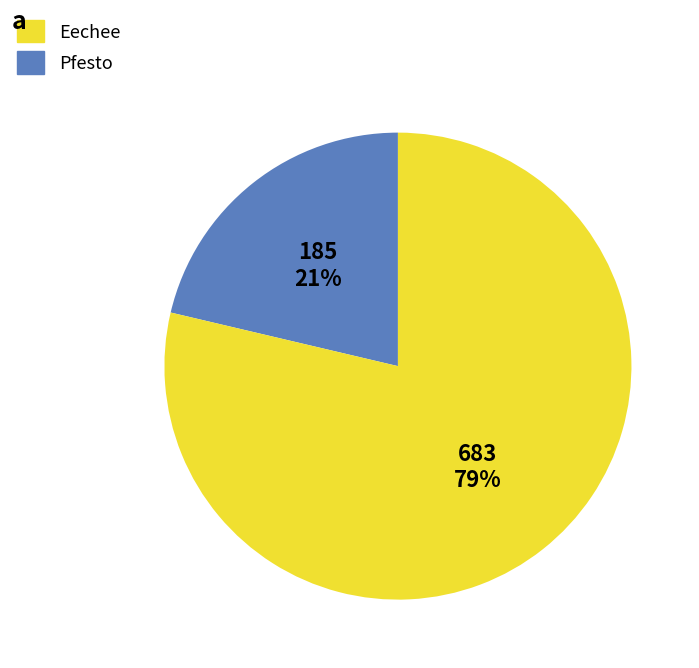

To the nearest percent, what is the average slice percentage?

50%